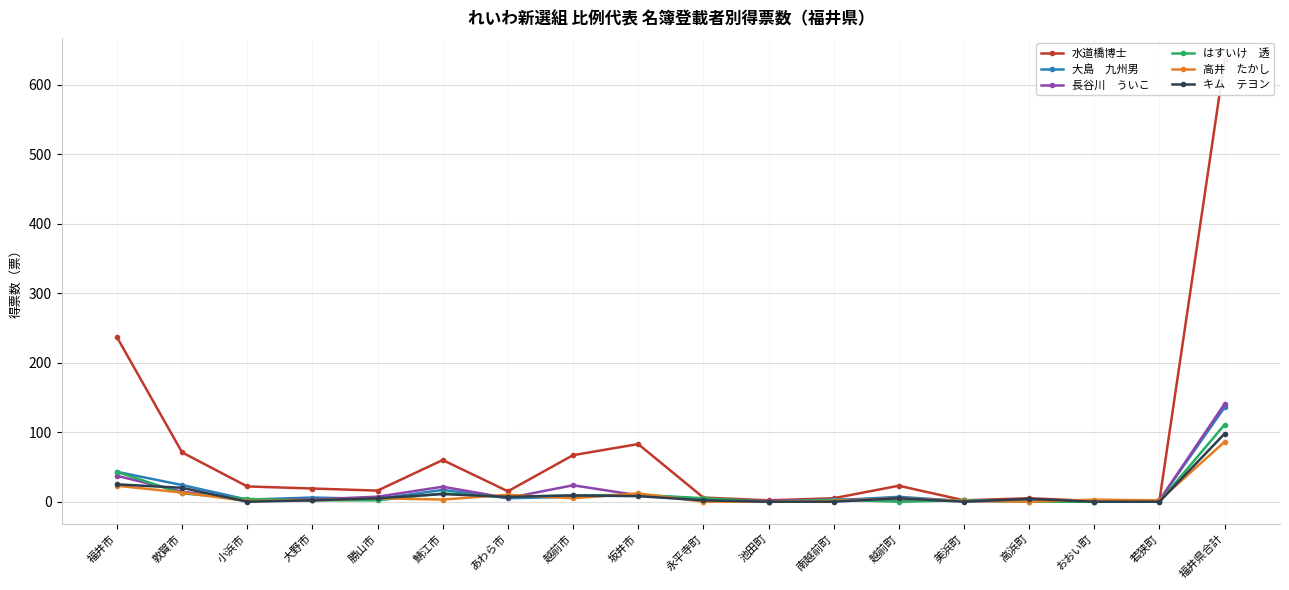

True or false: はすいけ　透 has more than 1 interior local peaks.

True